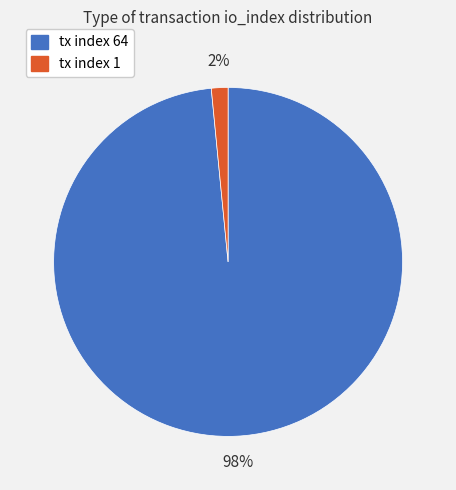

Between tx index 64 and tx index 1, which is larger?

tx index 64